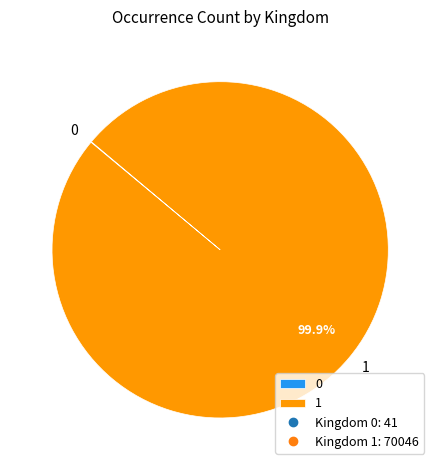

Which category accounts for the majority?

1